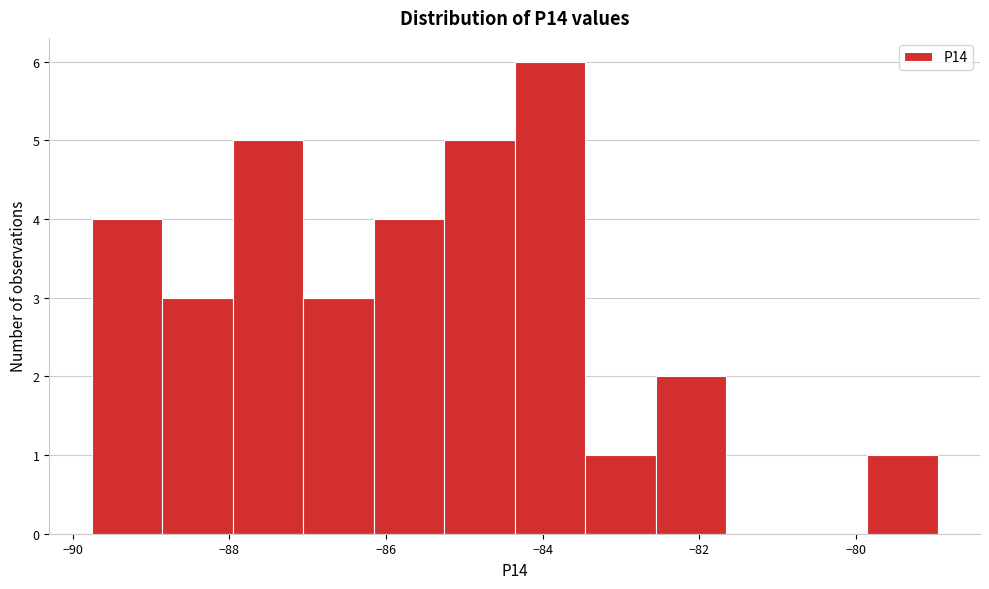

Over which range of the x-axis is the bar tallest?

-84.4 to -83.4